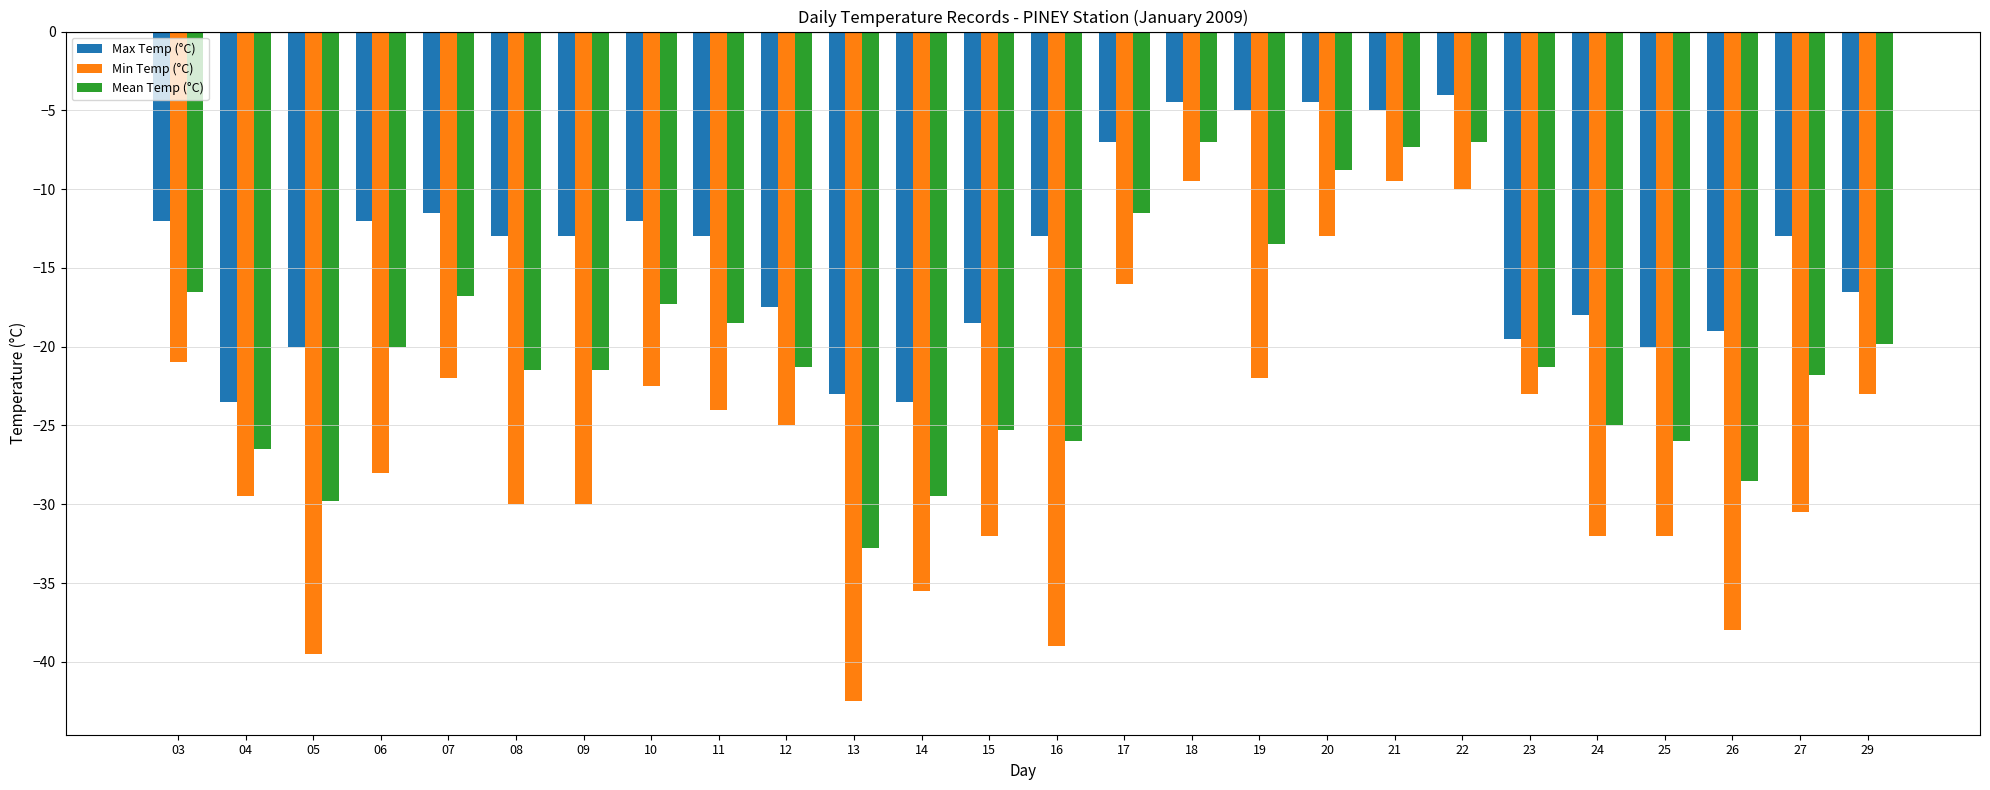

The Max Temp (°C) series shows -18.0 at 24. True or false?

True